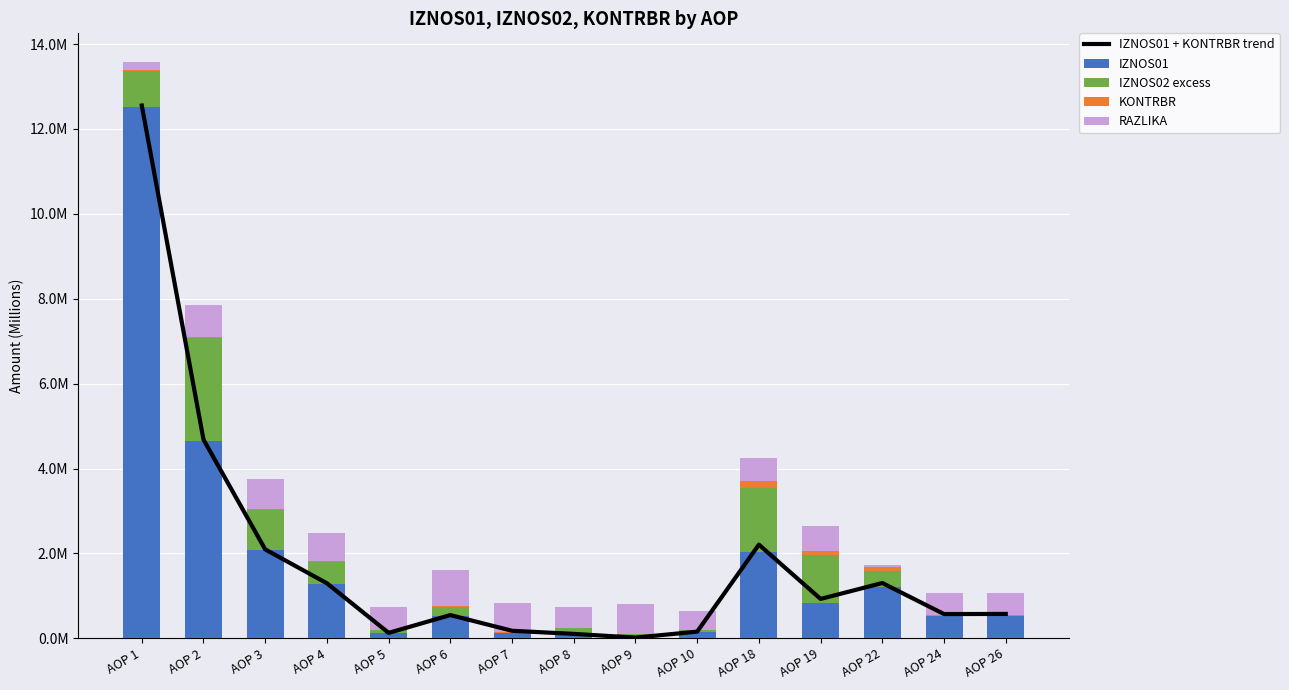

Reading left to right, extract all data points from this chart.

IZNOS01 + KONTRBR trend: 12.6	4.7	2.1	1.3	0.1	0.5	0.2	0.1	0.0	0.2	2.2	0.9	1.3	0.6	0.6
IZNOS01: 12.5	4.6	2.1	1.3	0.1	0.5	0.2	0.1	0.0	0.2	2.0	0.8	1.2	0.5	0.5
IZNOS02 excess: 0.8	2.4	1.0	0.5	0.1	0.2	-0.0	0.1	0.1	0.0	1.5	1.1	0.4	-0.0	-0.0
KONTRBR: 0.0	0.0	0.0	0.0	0.0	0.0	0.0	0.0	0.0	0.0	0.2	0.1	0.1	0.0	0.0
RAZLIKA: 0.2	0.8	0.7	0.7	0.5	0.8	0.7	0.5	0.7	0.4	0.6	0.6	0.1	0.5	0.5